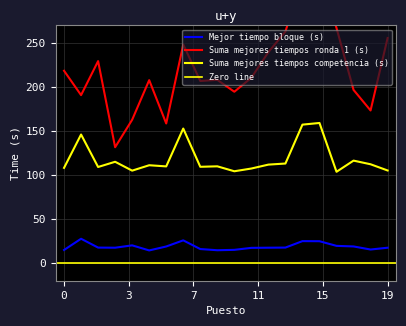

What is the sum of the Suma mejores tiempos ronda 1 (s) values at 15 and 2?

515.3